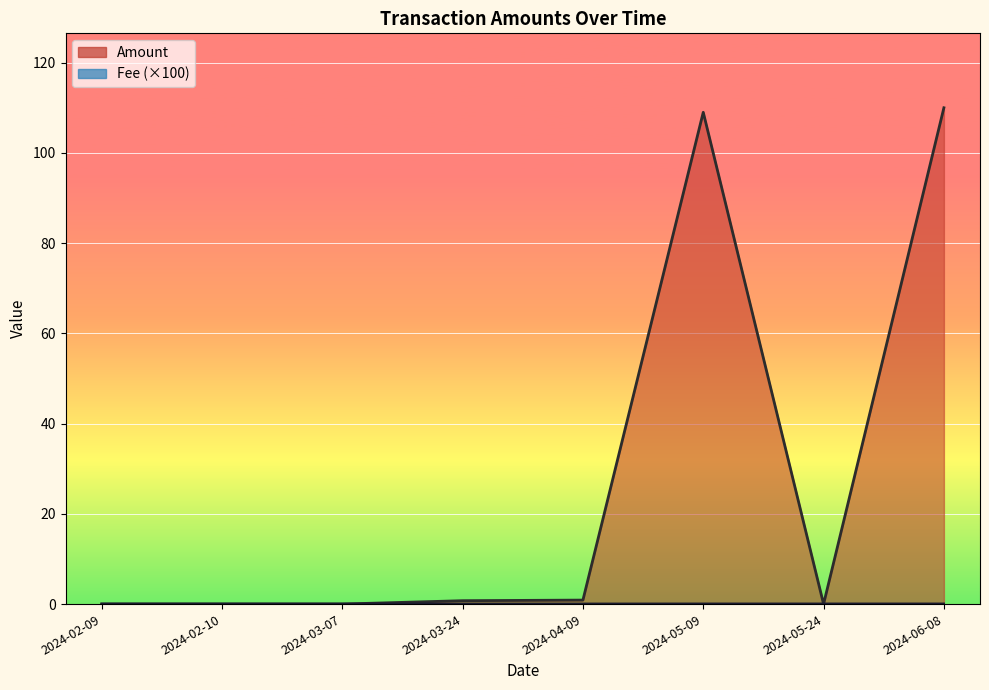

Reading left to right, transcribe all the data shown in this chart.

Amount: 0.0	0.0	0.0	0.8	0.9	109.0	0.0	110.0
Fee: 0.1	0.1	0.1	0.1	0.1	0.1	0.1	0.1